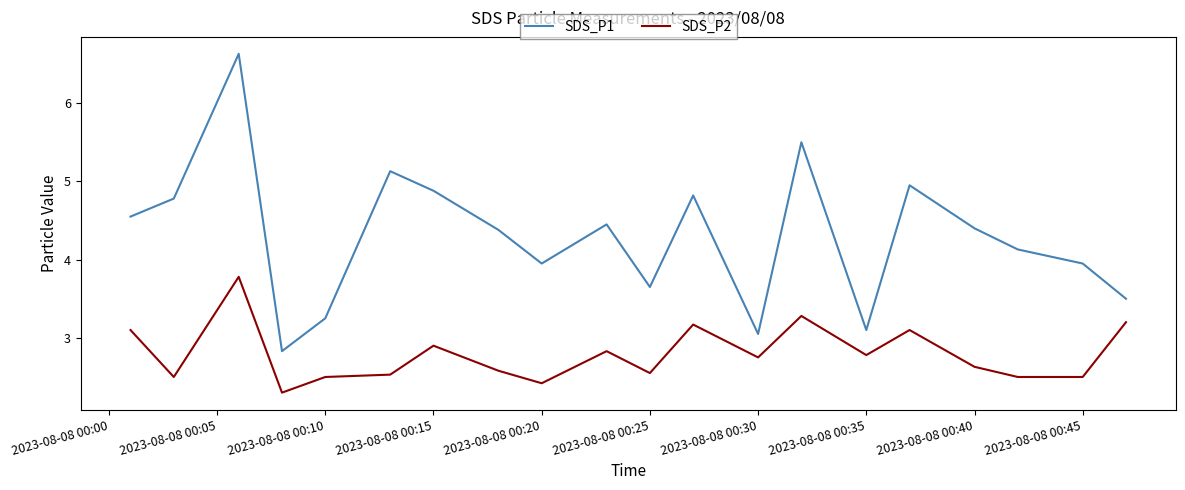

What is the highest value of the SDS_P1 series?

6.6